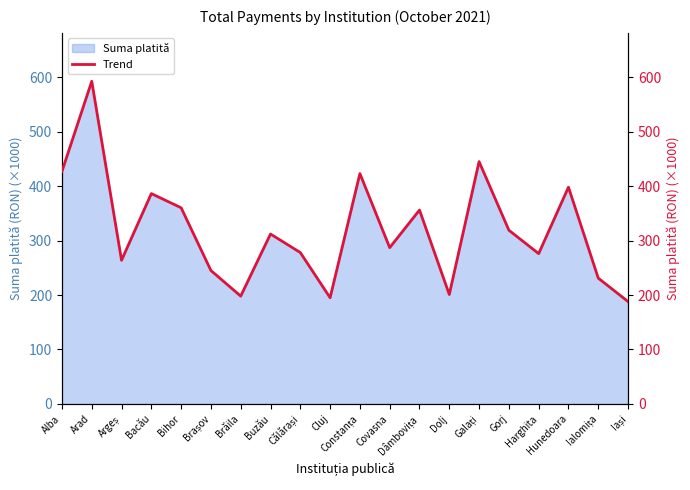

Where is the data nearest to the value 390?

Bacău